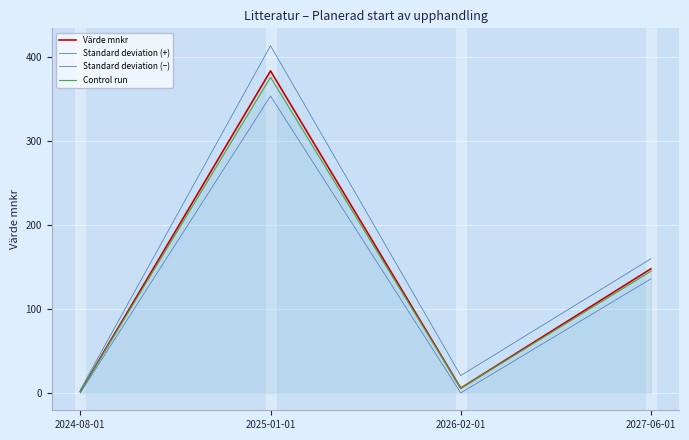

True or false: Standard deviation (+) and Control run cross at least once.

False